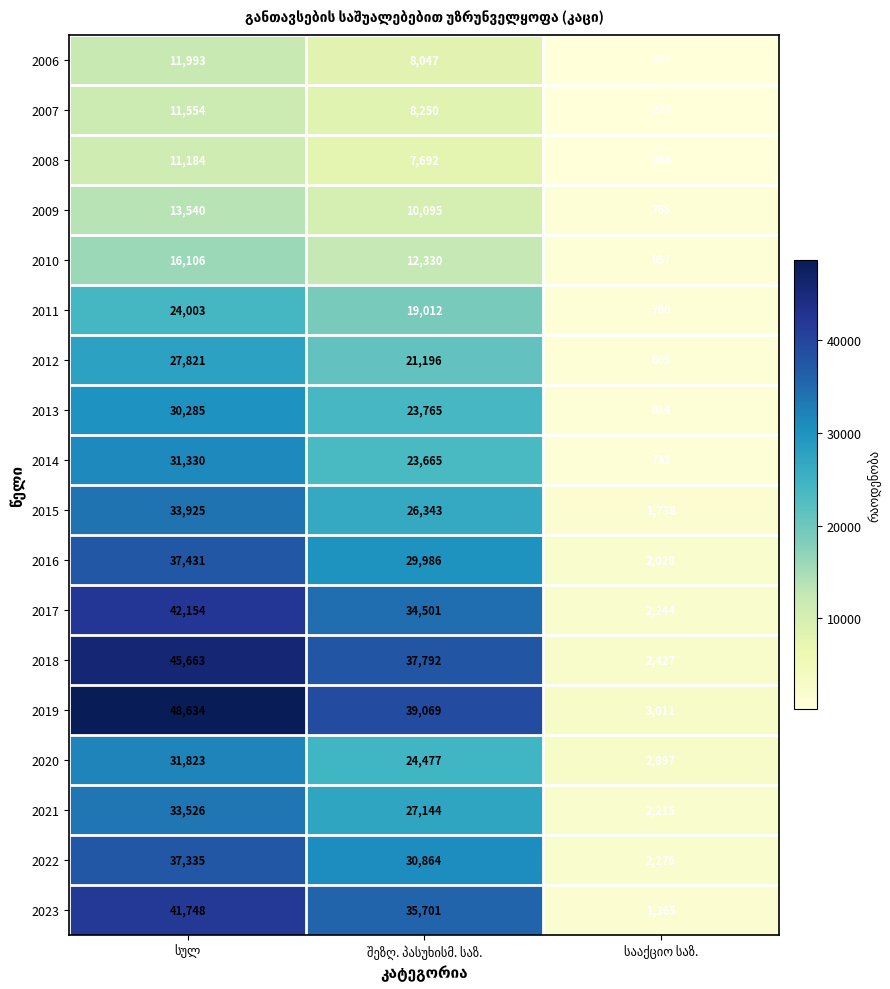

Which series has the largest range (max minus min)?

2019